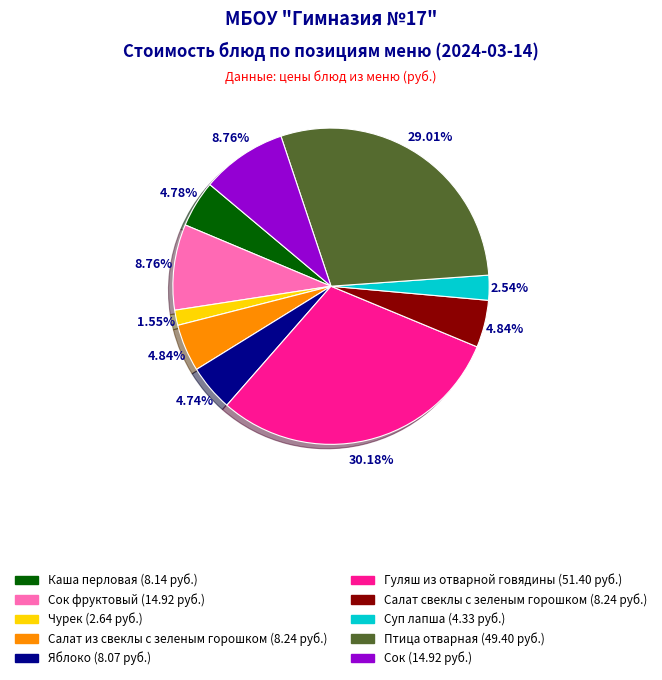

To the nearest percent, what is the average slice percentage?

10%